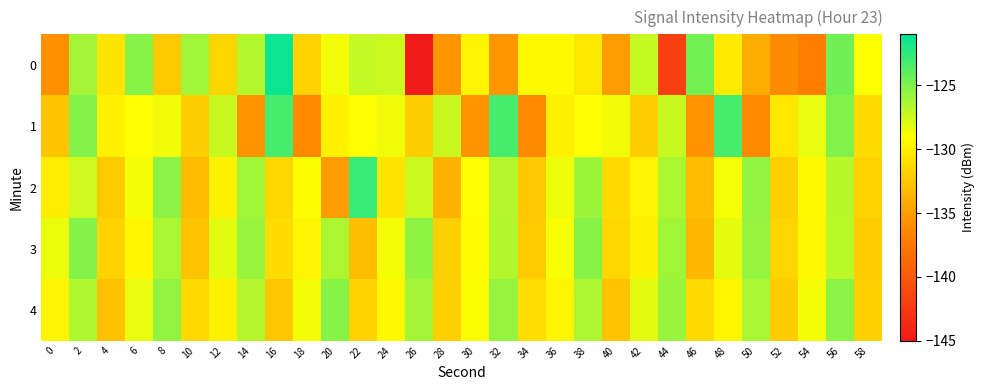

Reading left to right, extract all data points from this chart.

0: 0=-135.9	2=-126.2	4=-130.6	6=-125.3	8=-132.4	10=-126.0	12=-131.6	14=-126.6	16=-121.5	18=-131.8	20=-128.6	22=-127.2	24=-127.4	26=-145.2	28=-135.5	30=-129.6	32=-135.6	34=-129.3	36=-129.3	38=-130.4	40=-135.1	42=-127.2	44=-142.0	46=-124.6	48=-130.3	50=-134.2	52=-136.2	54=-137.1	56=-124.6	58=-129.0
1: 0=-132.6	2=-125.2	4=-129.8	6=-129.1	8=-128.6	10=-132.0	12=-127.3	14=-135.6	16=-123.2	18=-136.3	20=-129.8	22=-129.1	24=-128.6	26=-132.0	28=-127.3	30=-135.6	32=-123.2	34=-136.3	36=-129.8	38=-129.1	40=-128.6	42=-132.0	44=-127.3	46=-135.6	48=-123.2	50=-136.3	52=-130.5	54=-128.3	56=-125.1	58=-131.2
2: 0=-130.1	2=-127.5	4=-132.3	6=-128.7	8=-125.4	10=-133.2	12=-129.8	14=-126.1	16=-131.5	18=-128.9	20=-135.2	22=-122.8	24=-130.6	26=-127.3	28=-133.8	30=-129.1	32=-126.7	34=-132.4	36=-128.5	38=-125.9	40=-131.3	42=-129.7	44=-126.4	46=-133.1	48=-128.8	50=-125.6	52=-132.0	54=-129.3	56=-126.8	58=-131.7
3: 0=-128.4	2=-125.2	4=-131.8	6=-129.5	8=-126.3	10=-132.7	12=-128.1	14=-125.8	16=-131.2	18=-129.6	20=-126.4	22=-133.0	24=-128.7	26=-125.5	28=-131.9	30=-129.2	32=-126.6	34=-132.3	36=-128.8	38=-125.3	40=-131.5	42=-129.8	44=-126.1	46=-133.4	48=-128.2	50=-125.7	52=-131.6	54=-129.4	56=-126.9	58=-132.1
4: 0=-129.7	2=-126.5	4=-132.9	6=-128.3	8=-125.6	10=-131.4	12=-129.9	14=-126.7	16=-132.5	18=-128.6	20=-125.3	22=-131.8	24=-129.4	26=-126.2	28=-132.0	30=-128.9	32=-125.7	34=-131.1	36=-129.6	38=-126.4	40=-132.7	42=-128.1	44=-125.8	46=-131.3	48=-129.5	50=-126.3	52=-132.2	54=-128.7	56=-125.4	58=-131.9